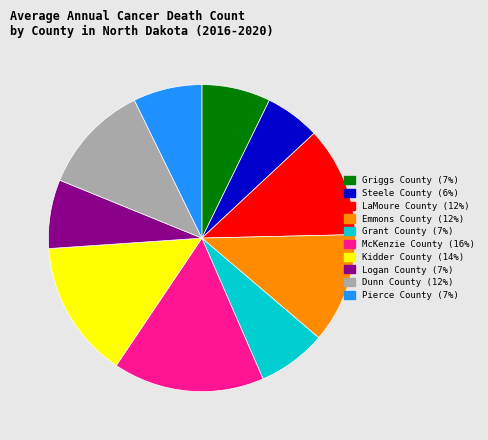

Combined, do Logan County and Emmons County account for over 50%?

No